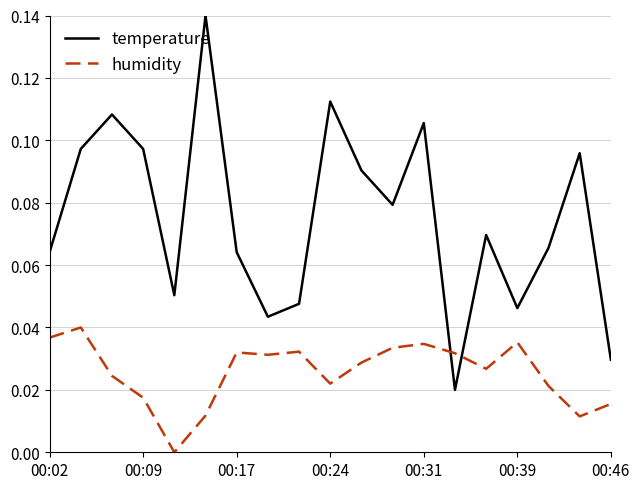

Rank the series by their average value, from lowest to highest.

humidity, temperature